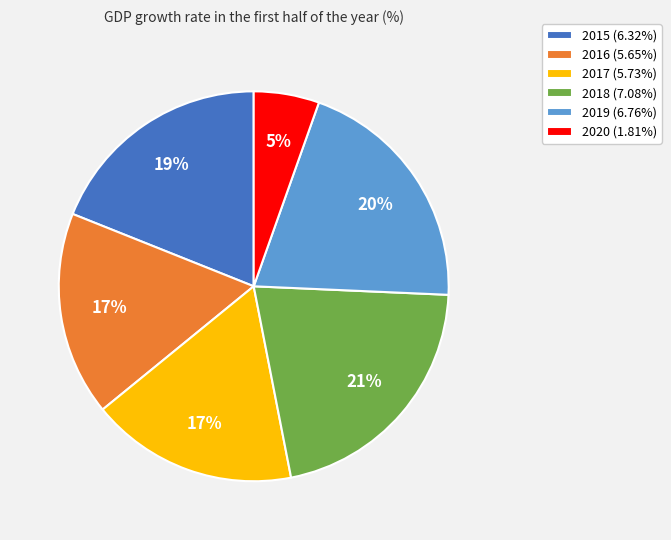

What is the smallest slice in the pie chart?

2020